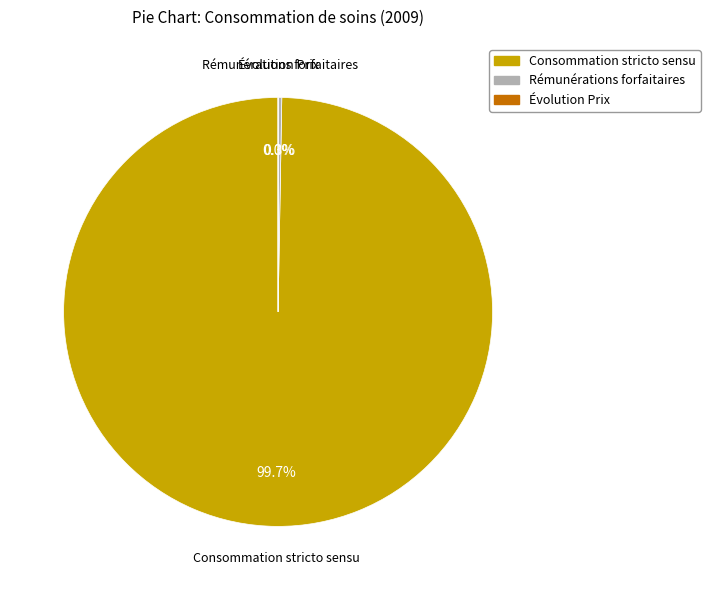

Is there a majority slice in this chart?

Yes